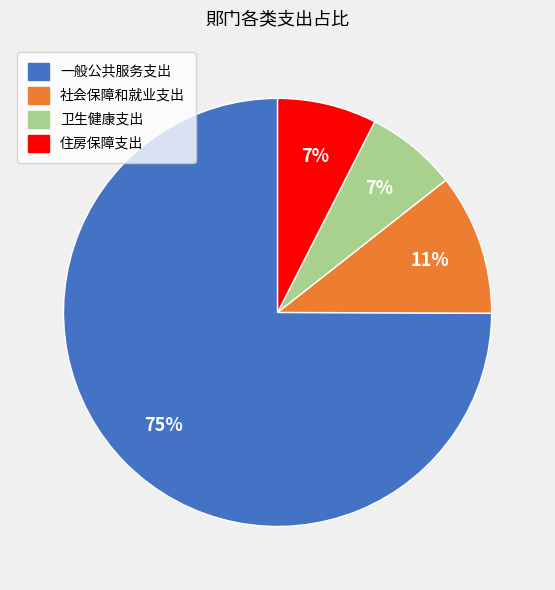

To the nearest percent, what is the difference between the largest and smallest slice percentages?

68%